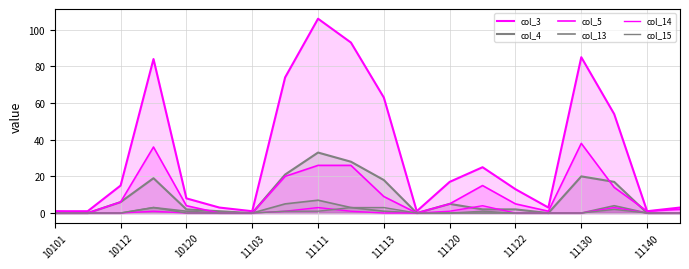

How many lines are shown in the chart?

6